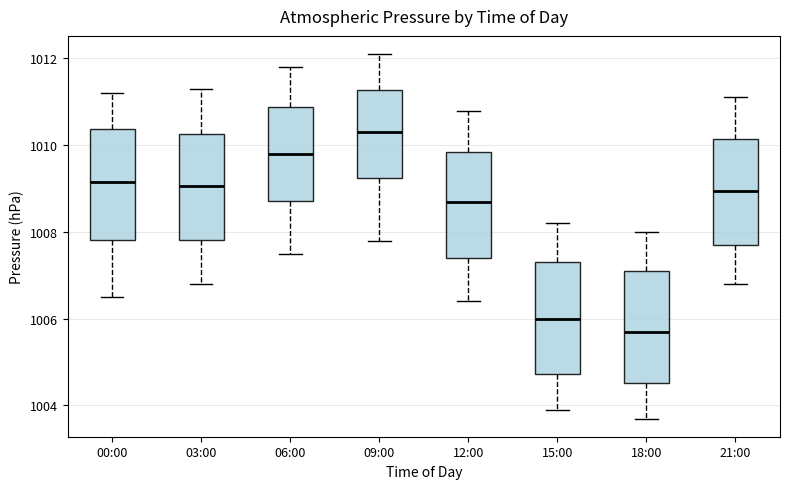

Which box's median line is the lowest?

18:00